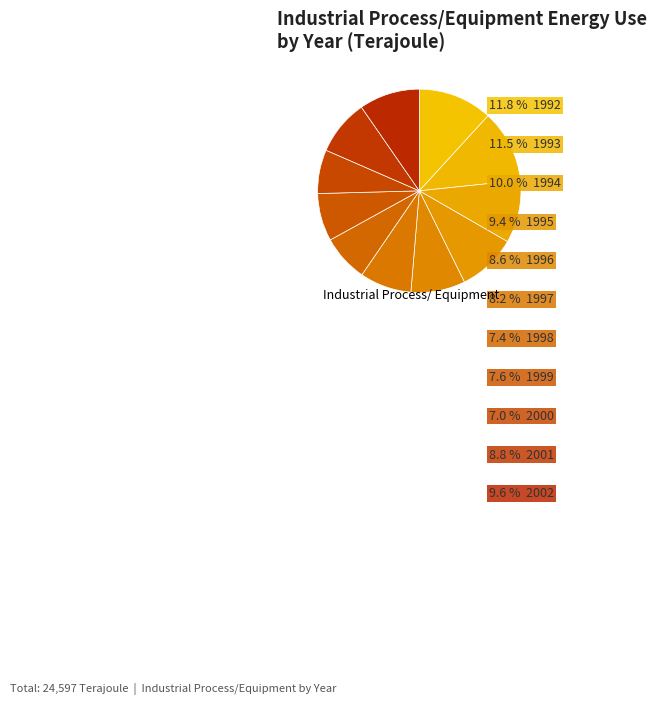

How many slices are in this pie chart?

11